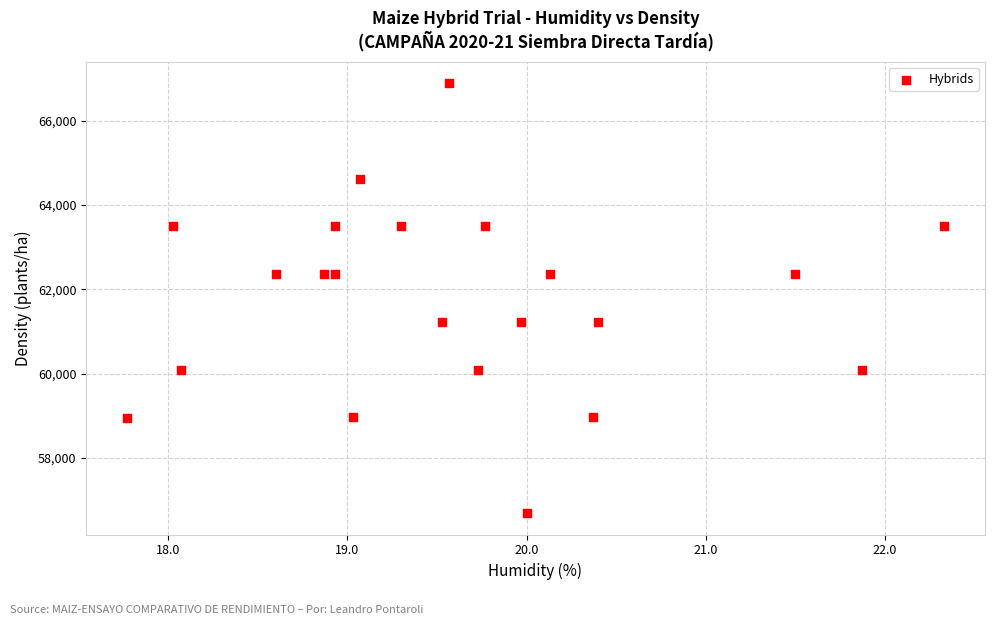

What is the range of X values (max minus min)?

4.6